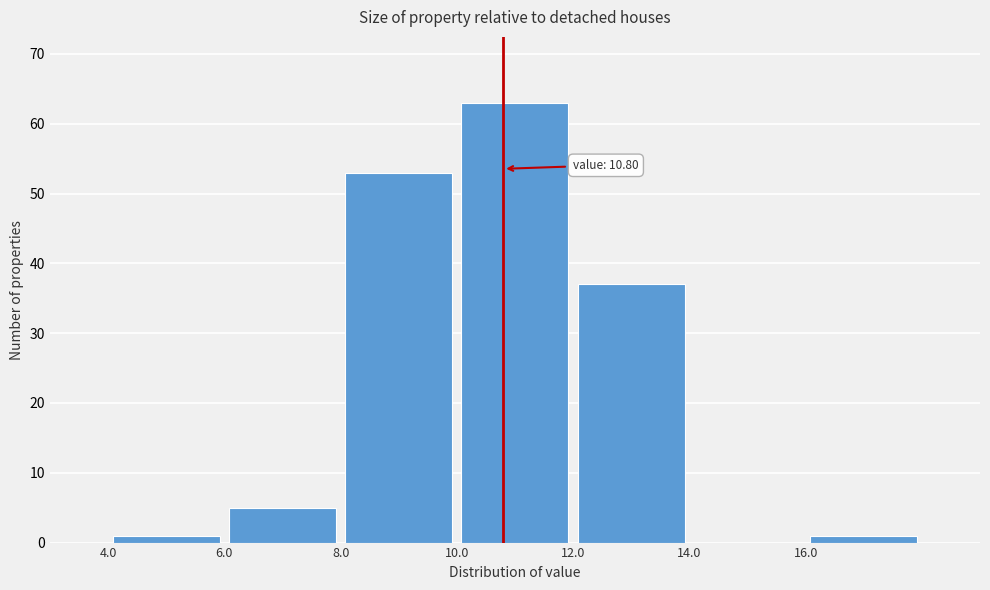

Which range on the x-axis has the tallest bar?

10 to 12